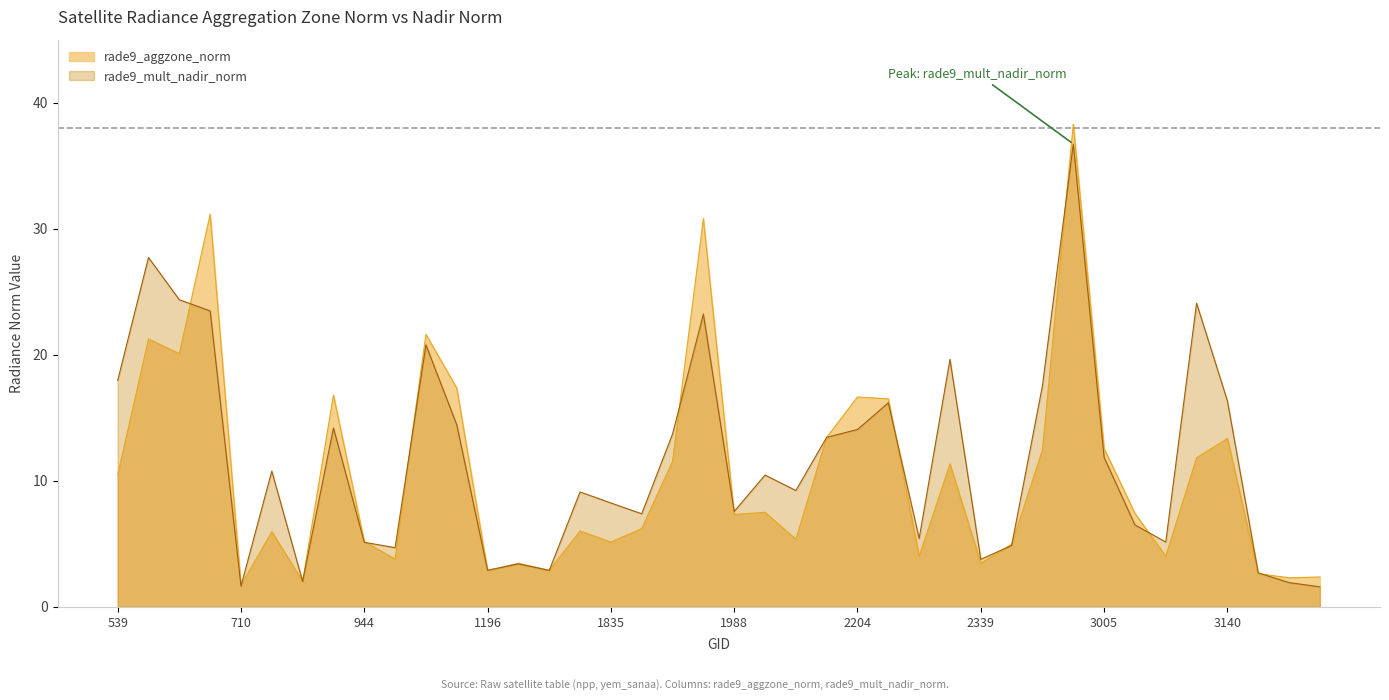

The value of rade9_mult_nadir_norm at 2042 is 9.2. True or false?

True